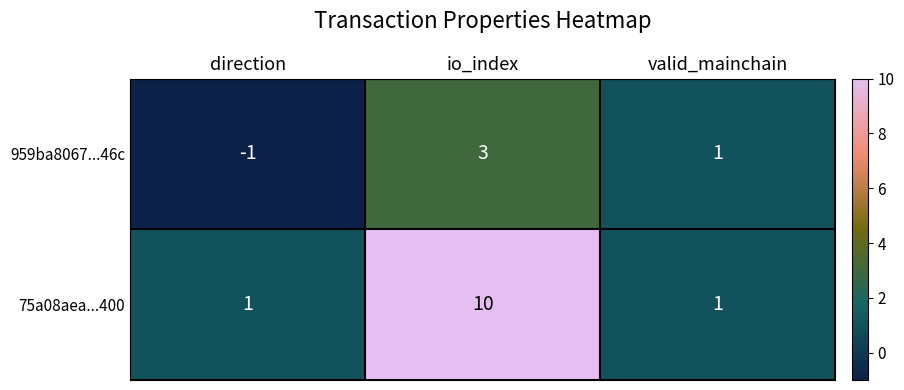

Rank the series by their maximum value, from highest to lowest.

75a08aea...400, 959ba8067...46c